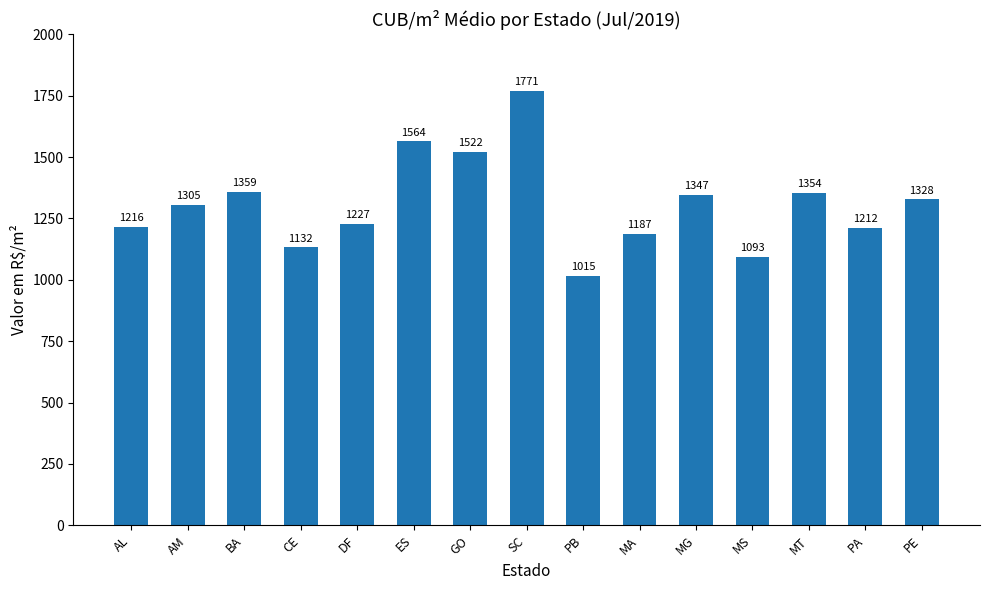

What value does the data have at AL?

1216.4